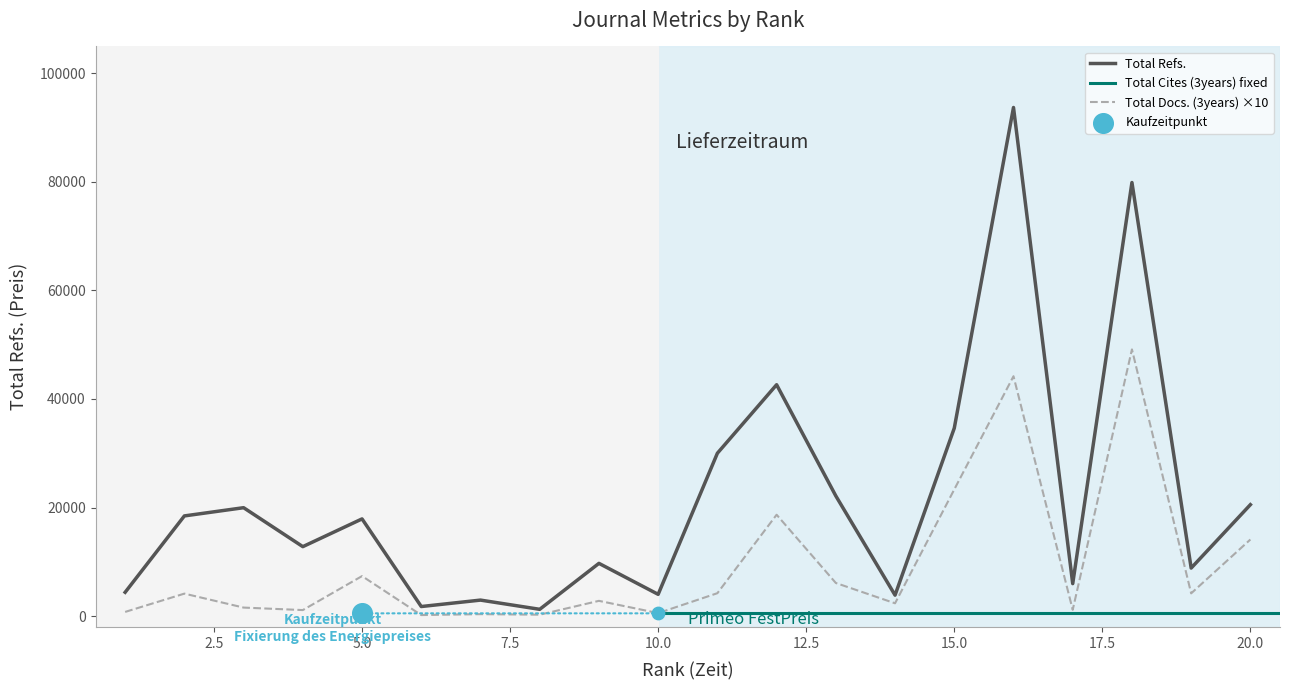

Which series has the largest total across all categories?

Total Refs.